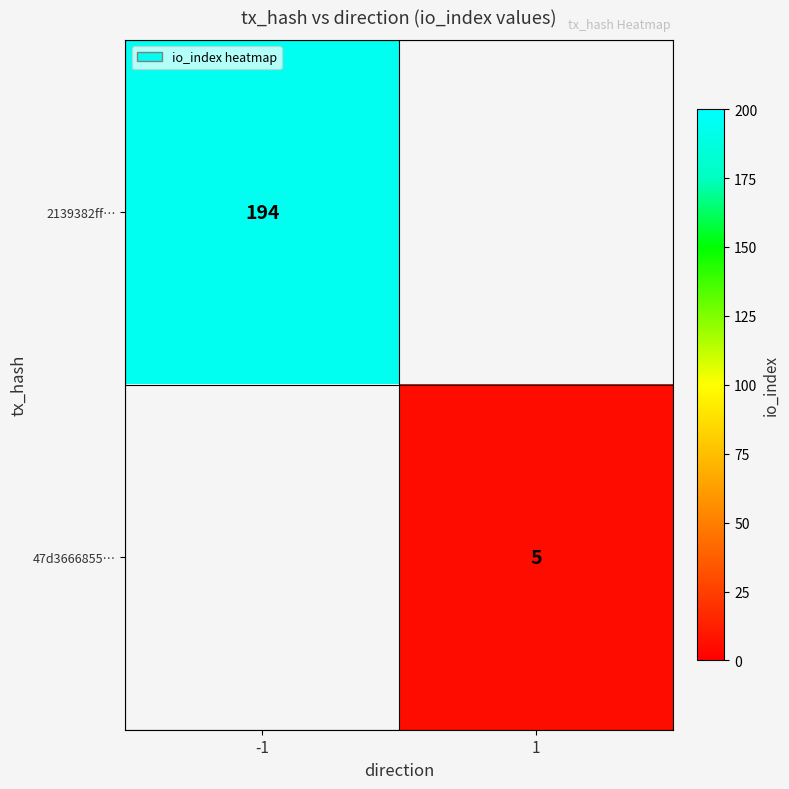

True or false: 2139382ff… has a value of 194 at -1.

True